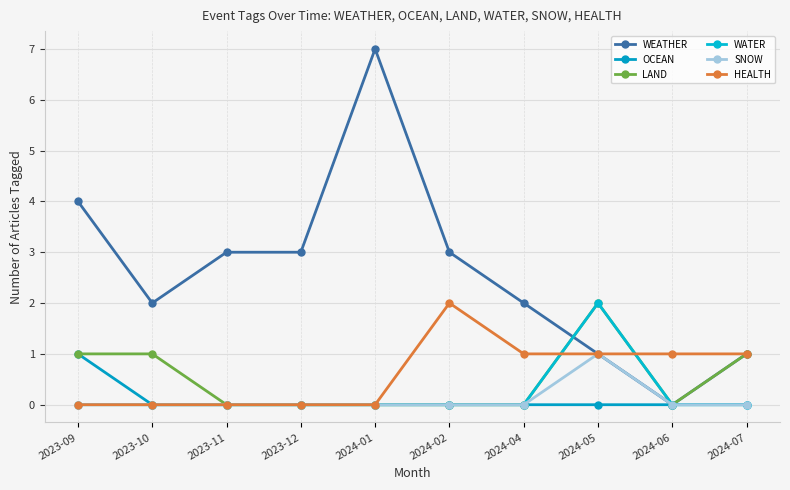

At which category does the chart reach its peak across all series?

2024-01